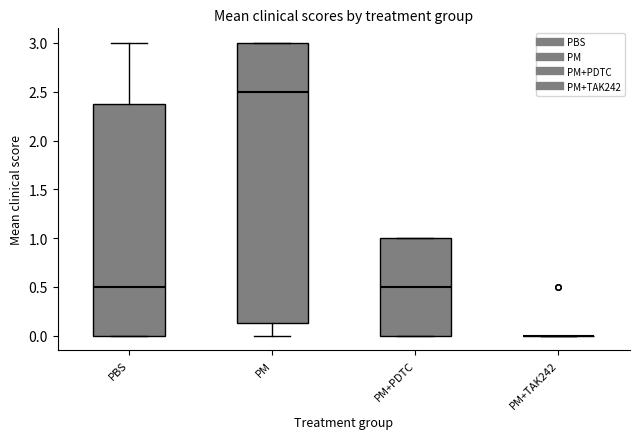

Reading left to right, transcribe this box plot: for each box, give where its median line is, the range the box spans, and where its two whiskers end, as read against the y-axis. The values are not printed on the chart, so give them approximately, as read against the axis.

PBS: median 0.50, box 0.00 to 2.40, whiskers 0.00 to 3.00
PM: median 2.50, box 0.15 to 3.00, whiskers 0.00 to 3.00
PM+PDTC: median 0.50, box 0.00 to 1.00, whiskers 0.00 to 1.00
PM+TAK242: box collapsed to a line at 0.00, whiskers 0.00 to 0.00